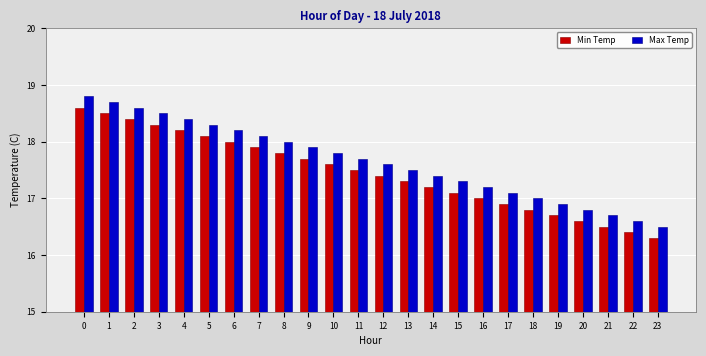

True or false: Min Temp has a value of 28.5 at 5.

False